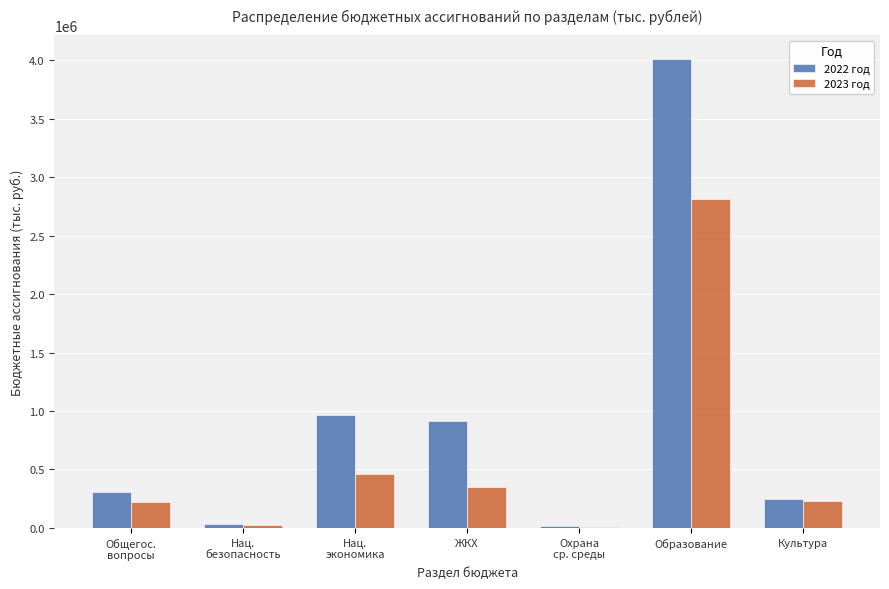

Count the number of categories in the chart.

7